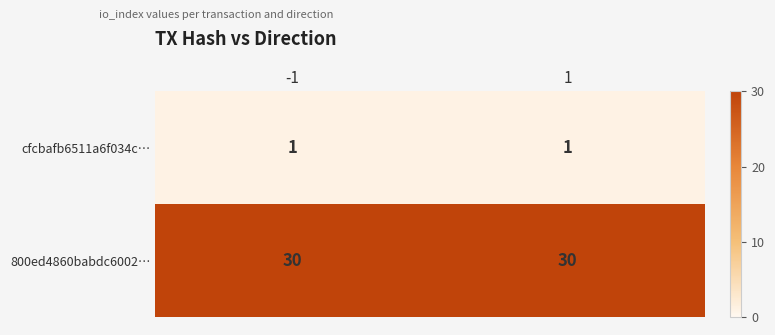

What is the difference between the highest and lowest values at 1?

29